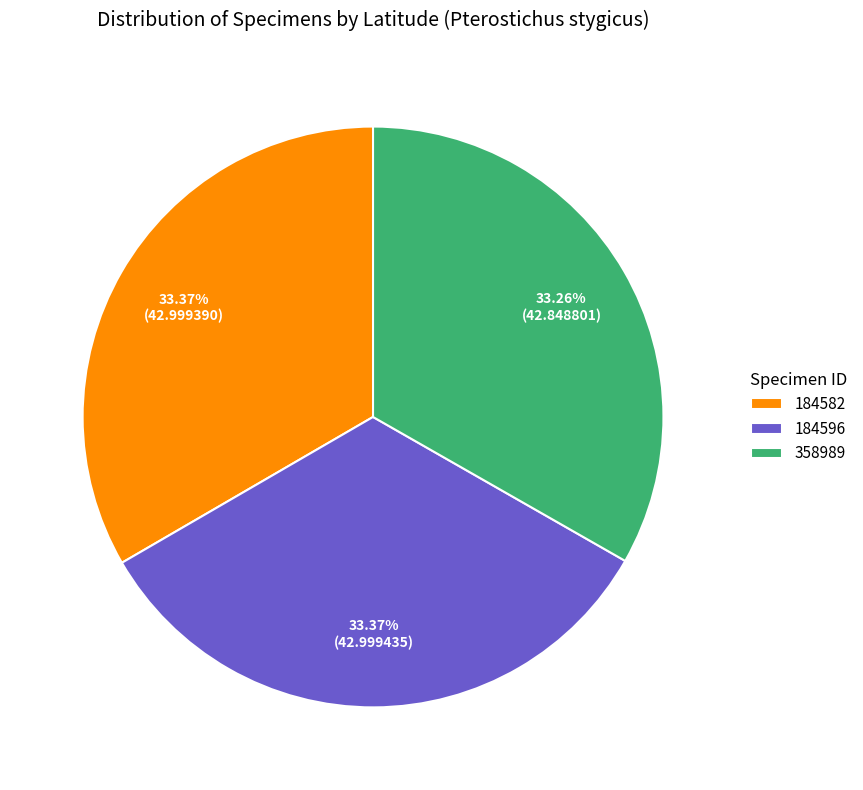

To the nearest percent, what is the average slice percentage?

33%